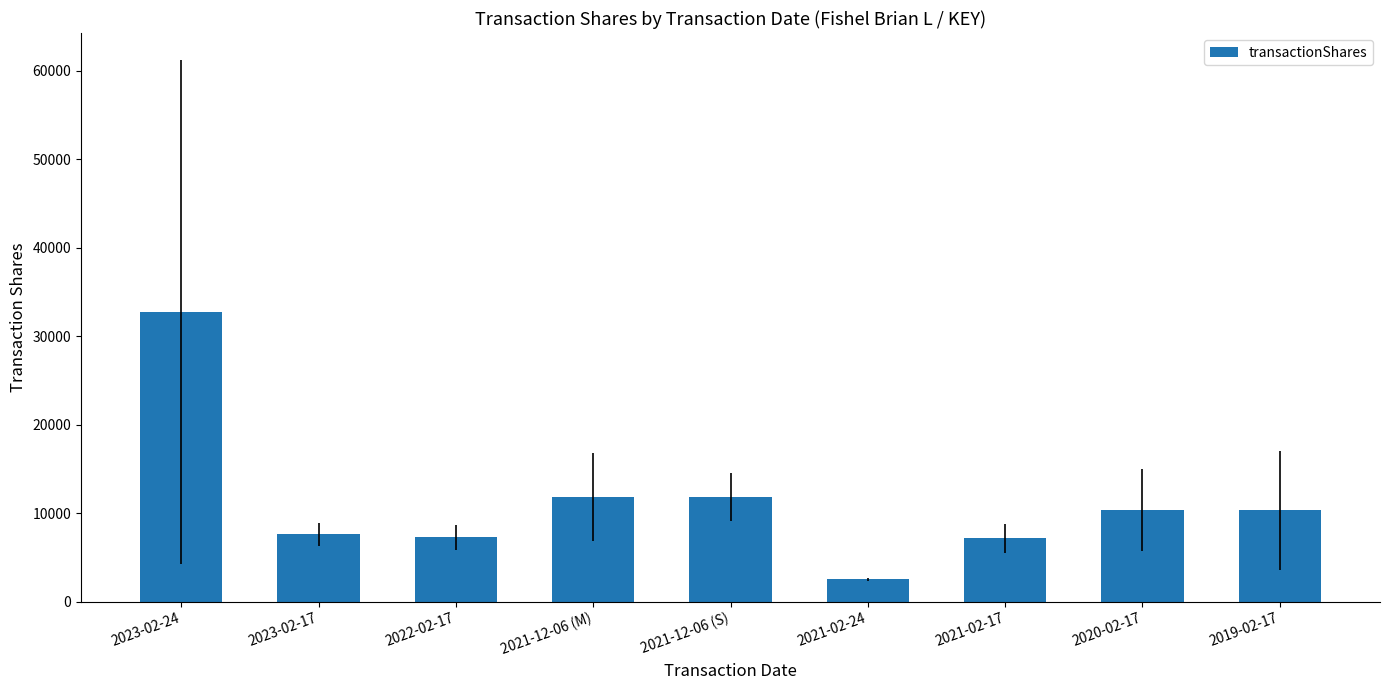

Which has a higher value, 2019-02-17 or 2021-02-24?

2019-02-17